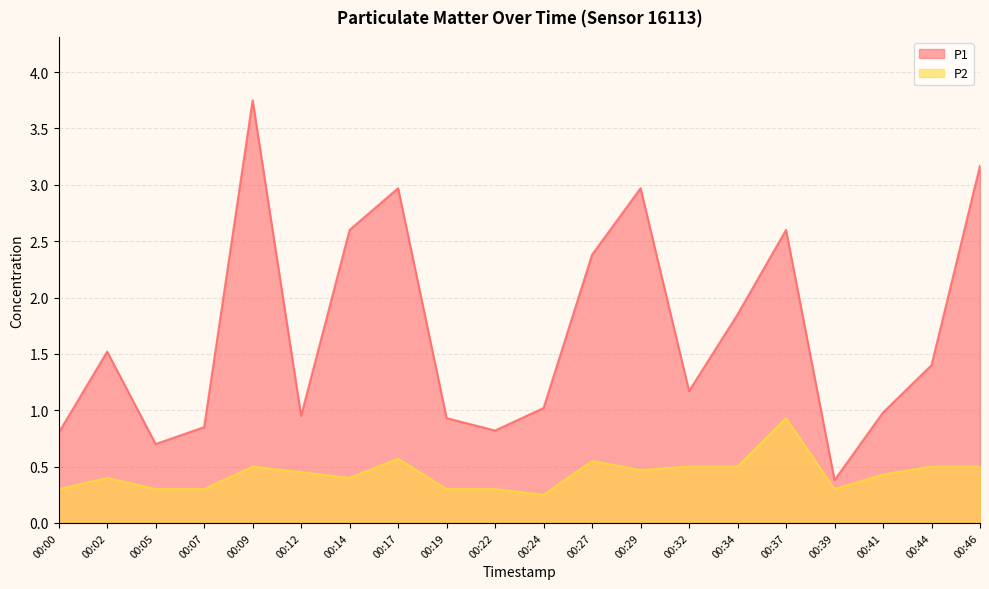

Is it true that P1 equals 3.8 at 00:09?

True